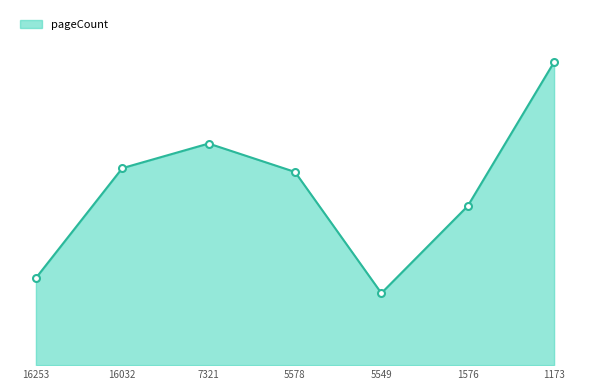

What is the average value?

372